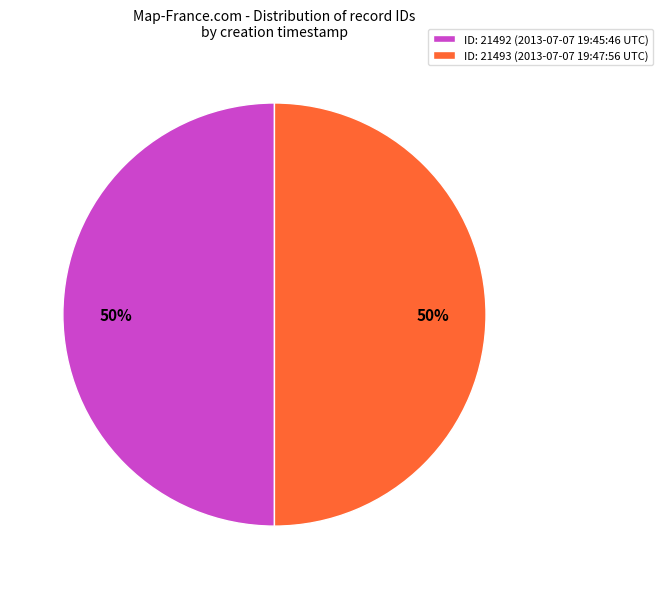

To the nearest percent, what portion does ID: 21493 (2013-07-07 19:47:56 UTC) represent?

50%